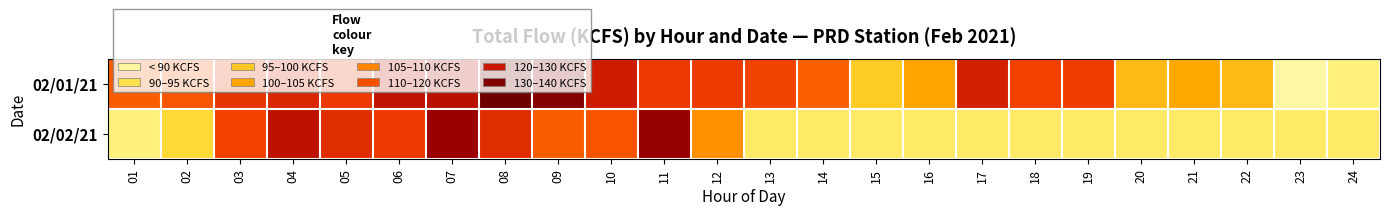

How many data points does each series have?

24